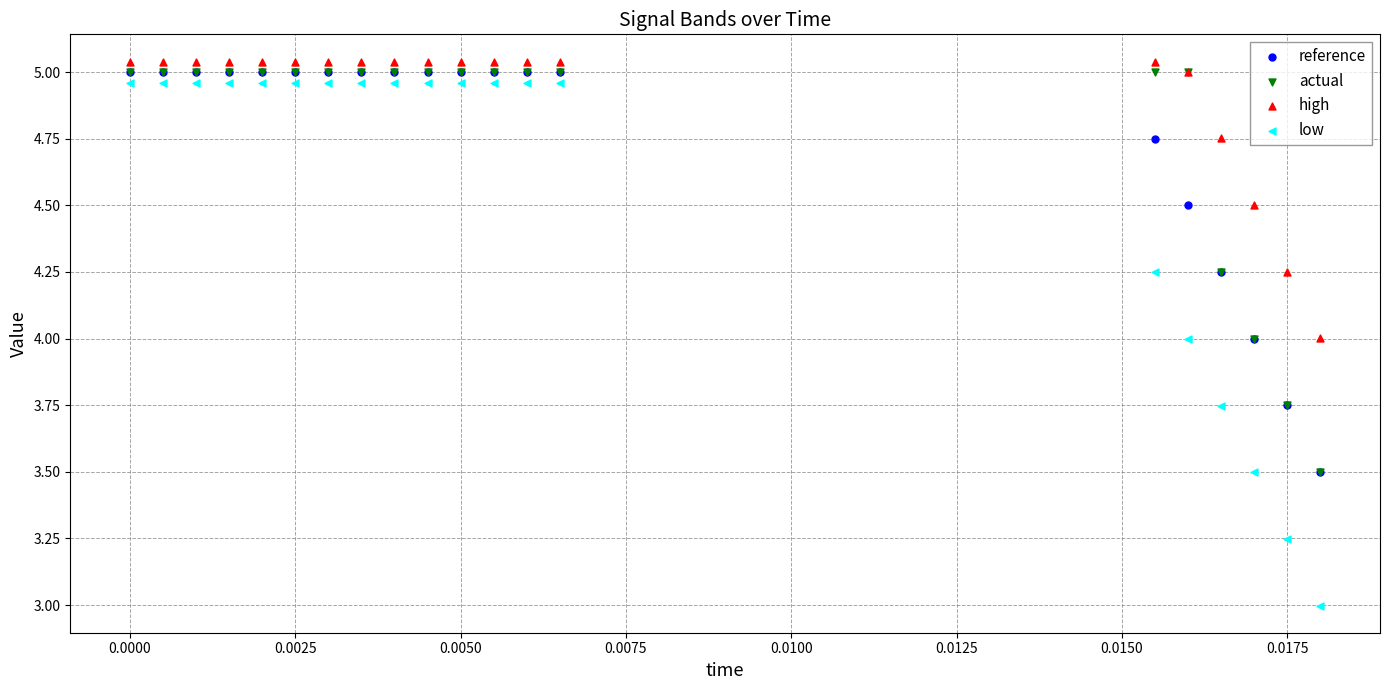

What are all the series names shown in the legend?

reference, actual, high, low